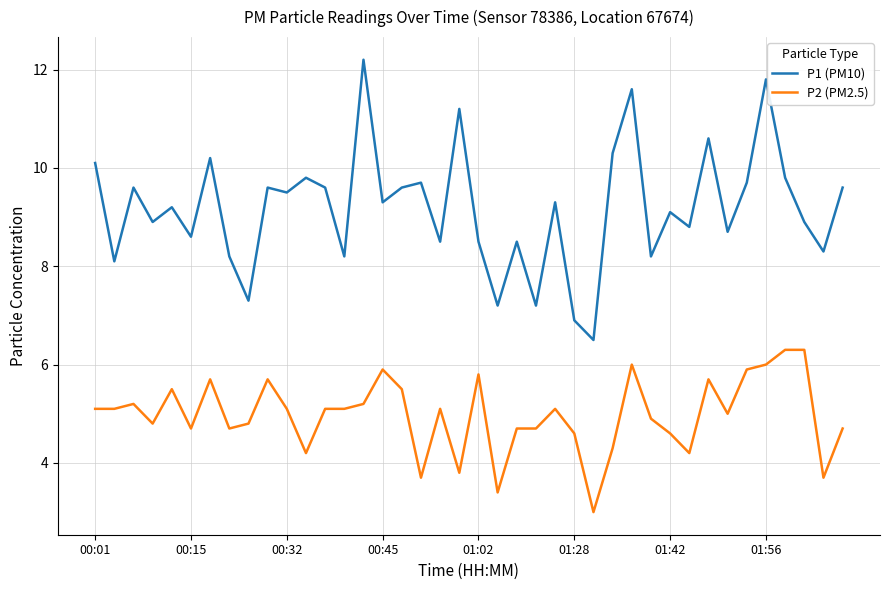

What is the smallest value displayed?

3.0